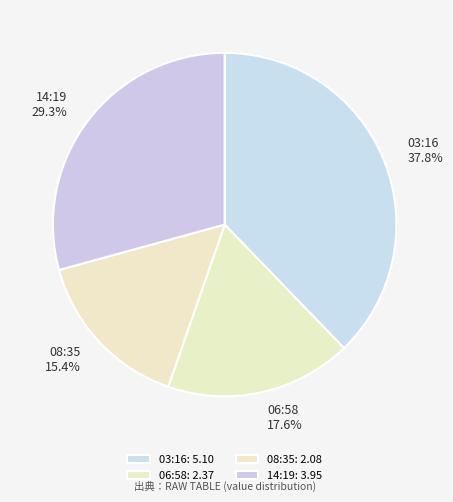

Approximately how many times larger is the value at 06:58 compared to 03:16?

0.5